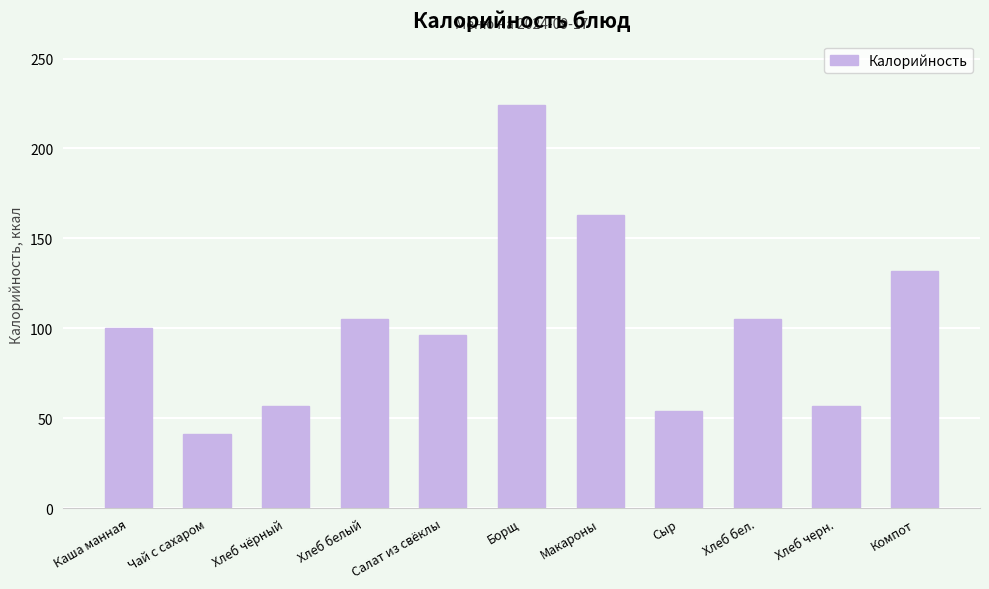

Approximately how many times larger is the value at Хлеб чёрный compared to Каша манная?

0.6